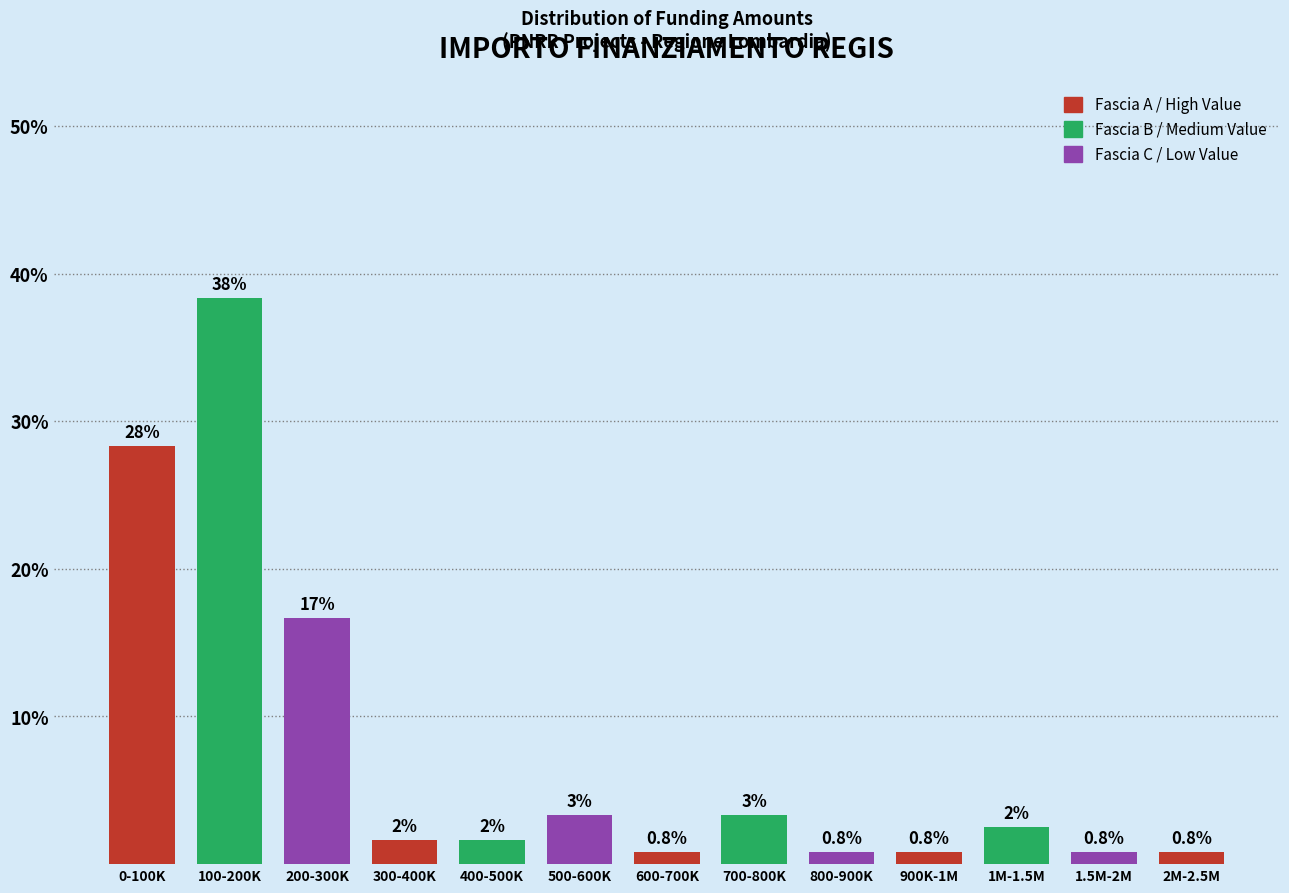

How many bars are there in total?

13